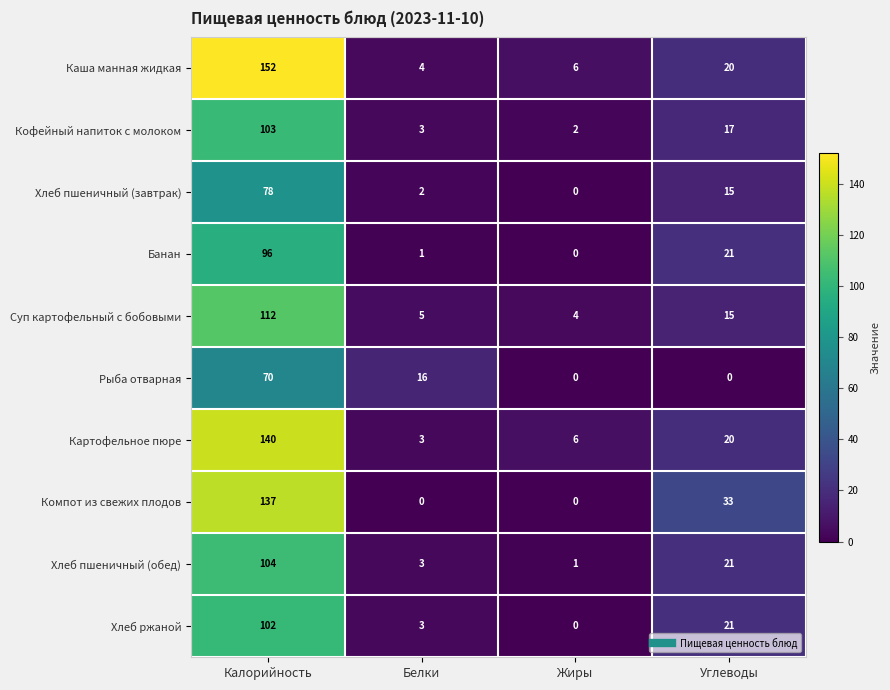

What is the sum of all Каша манная жидкая values?

182